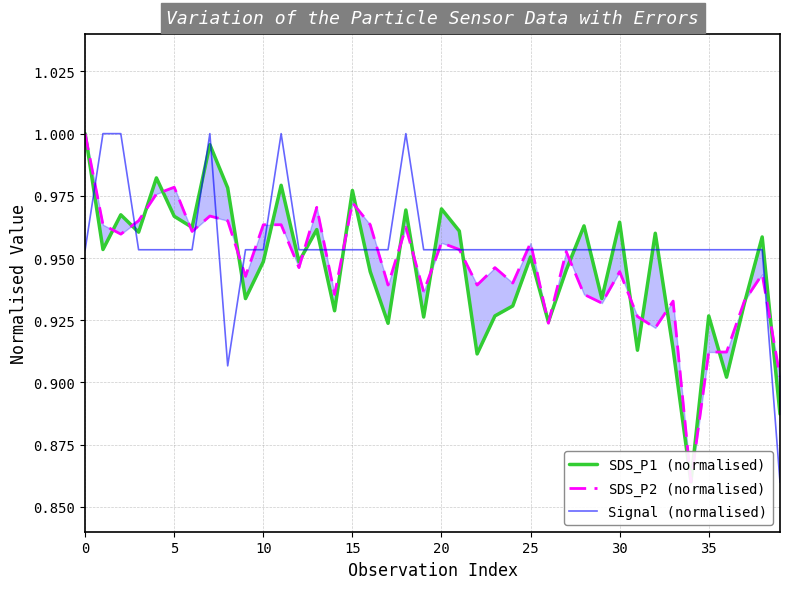

Which series has the largest total across all categories?

Signal (normalised)